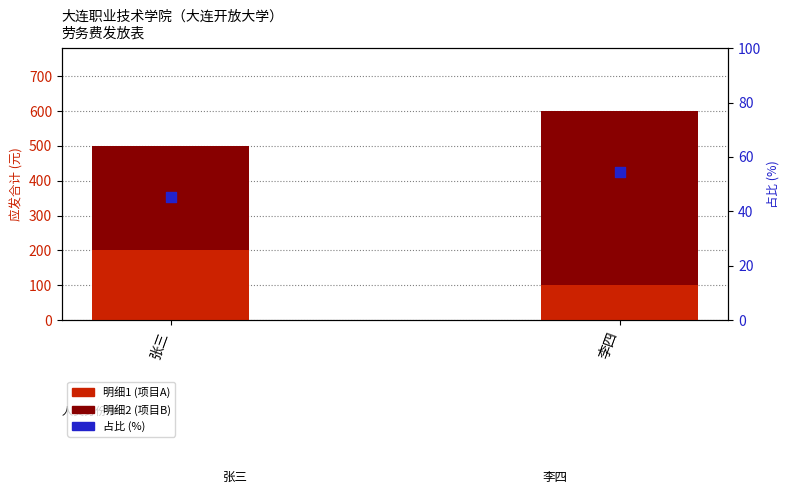

Which series has the largest total across all categories?

明细2 (项目B)